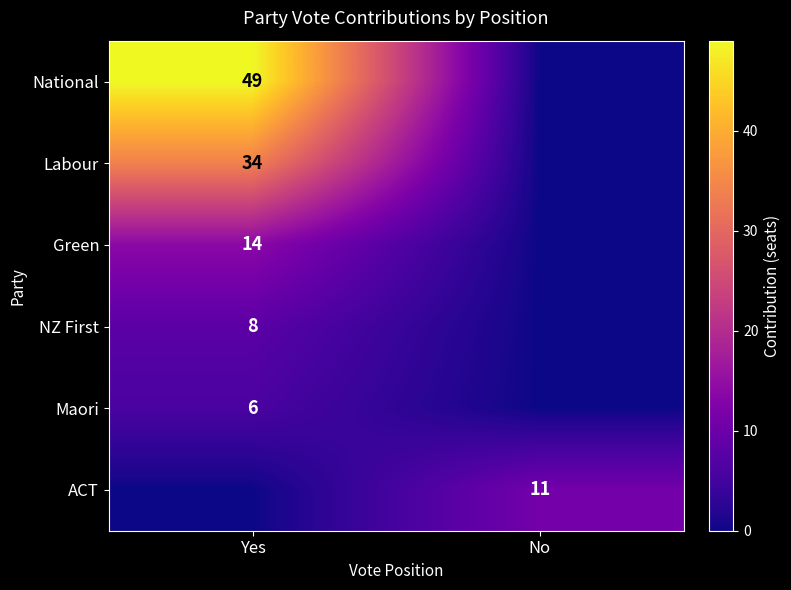

True or false: Green has a value of 19 at Yes.

False